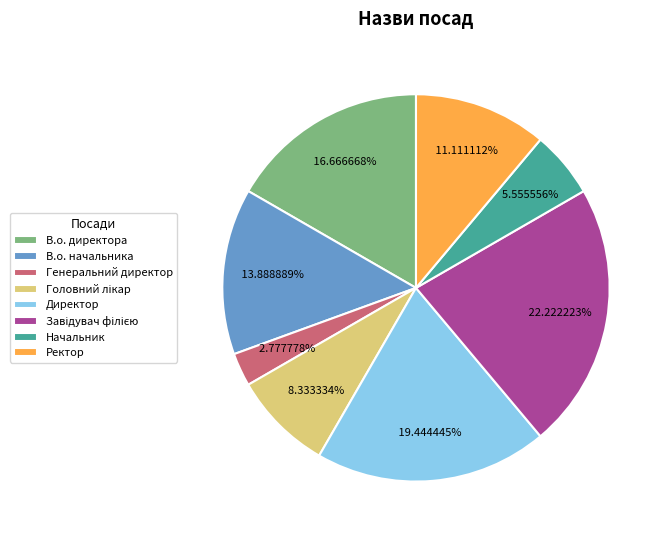

Combined, do Генеральний директор and В.о. директора account for over 50%?

No